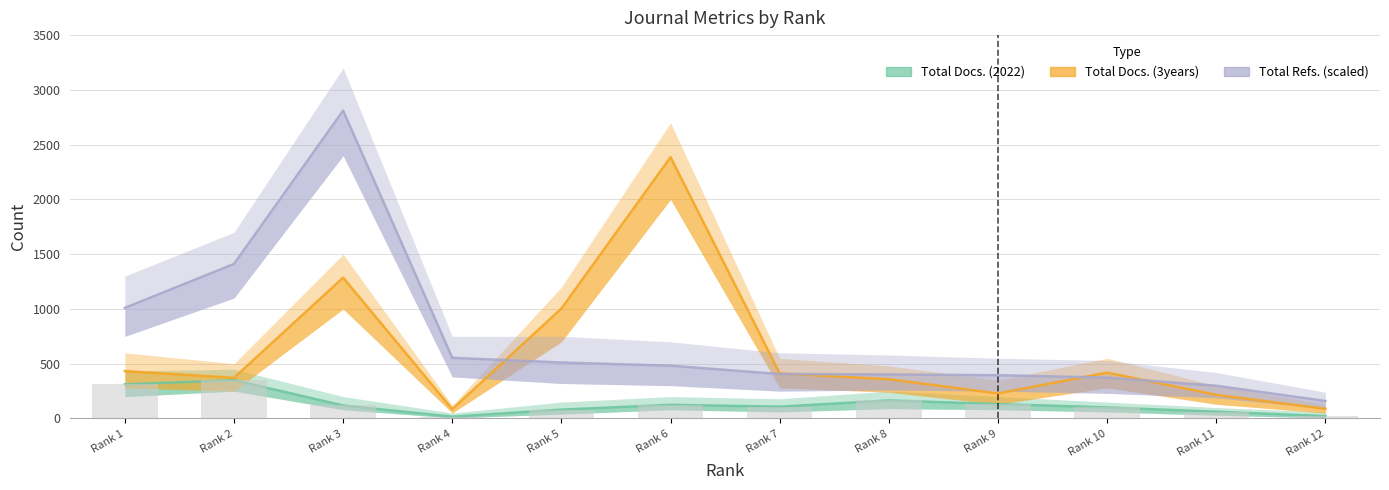

What is the sum of the Total Refs. values at Rank 2 and Rank 4?

1965